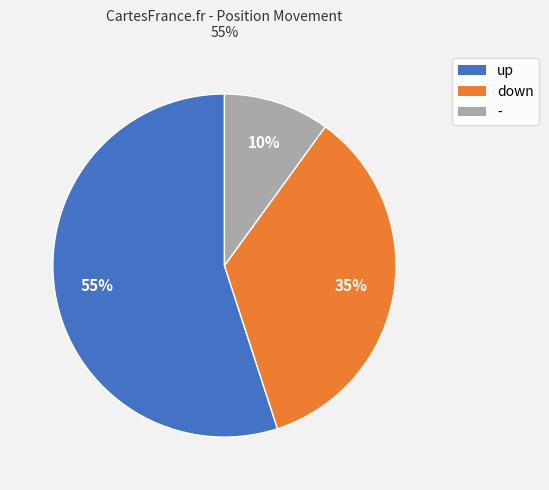

How many slices are in this pie chart?

3